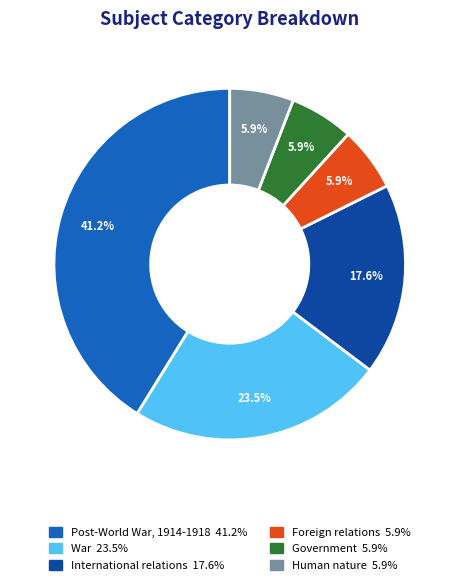

Which category has the biggest portion of the pie?

Post-World War, 1914-1918